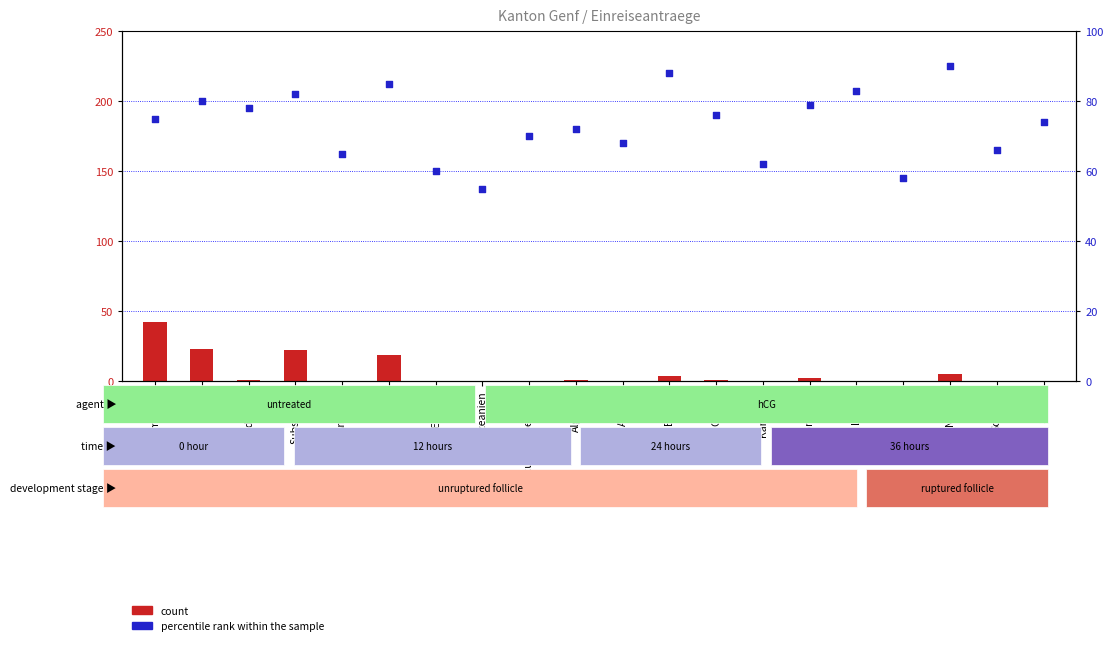

What is the total value across all series at Kongo DR?

81